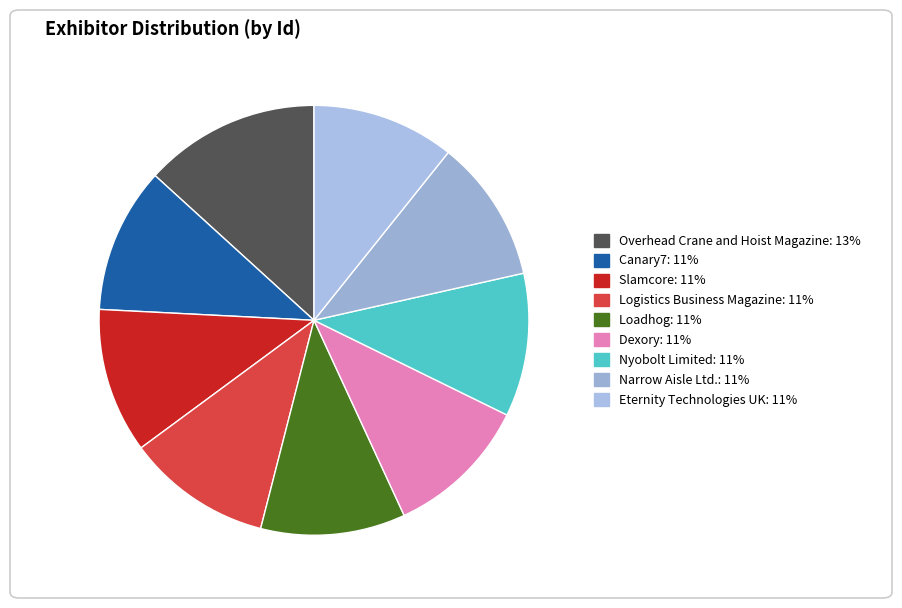

How many slices are in this pie chart?

9